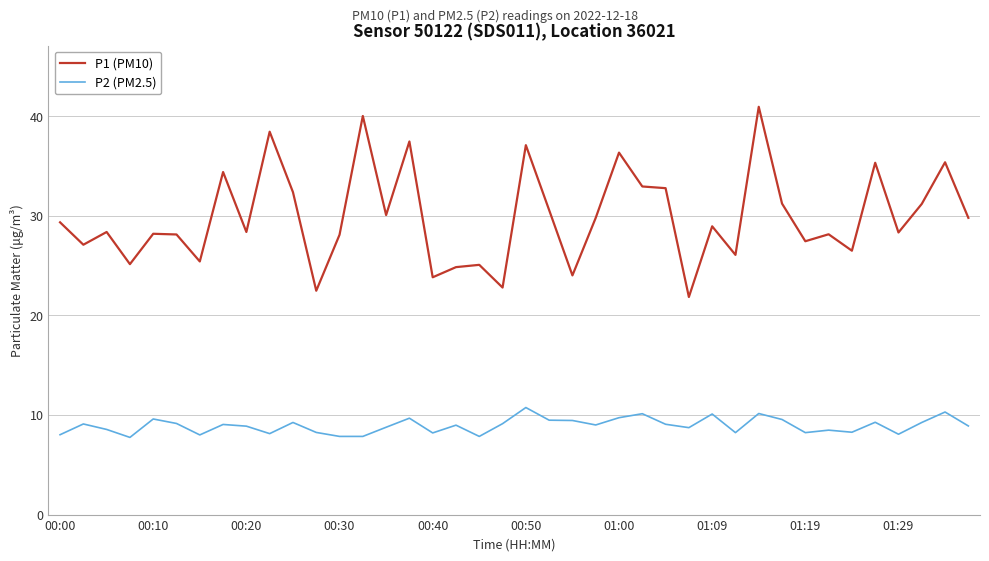

How many series are shown in this chart?

2